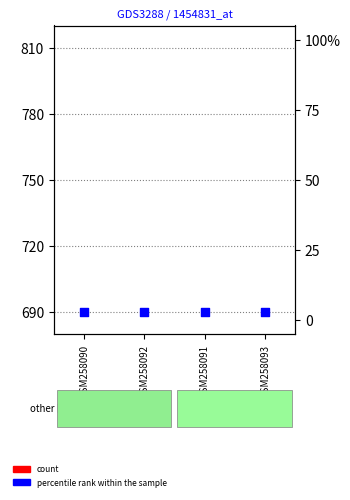

Which series contains the lowest Y value?

percentile rank within the sample